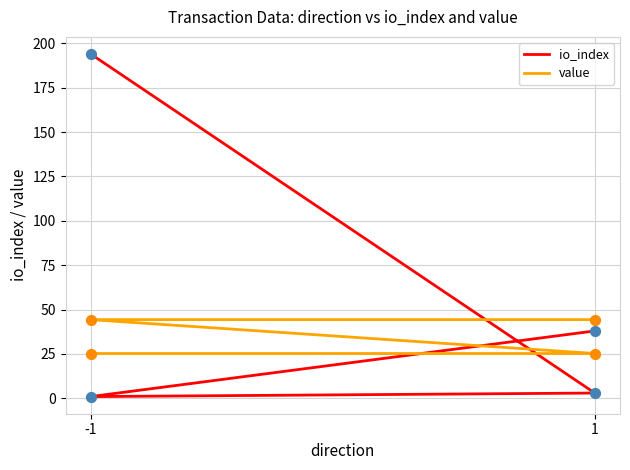

What are all the series names shown in the legend?

io_index, value